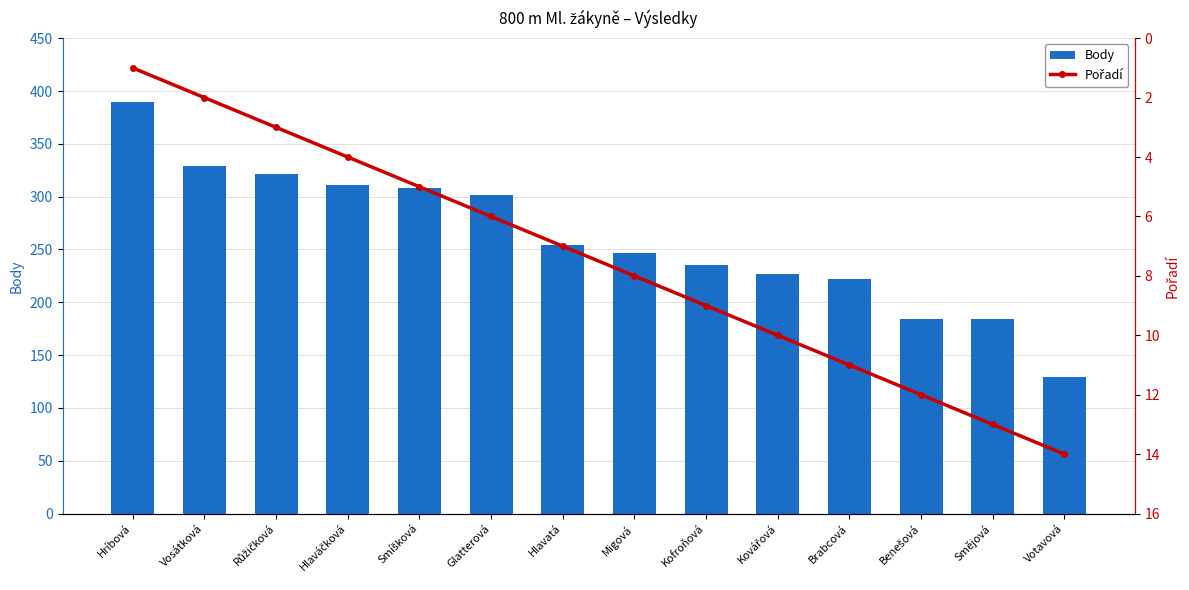

How many values in the Body series are below 254?

7